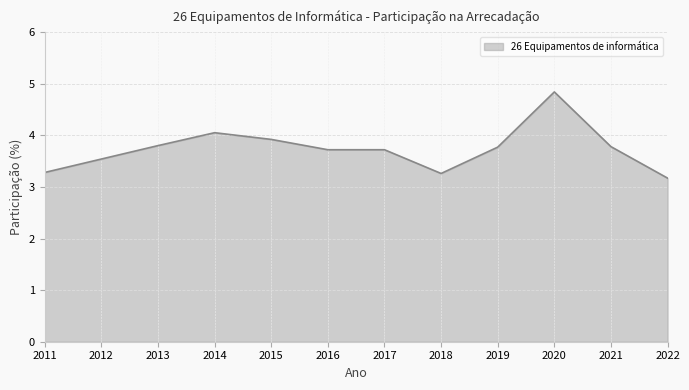

True or false: the data shows 5.0 at 2016.

False